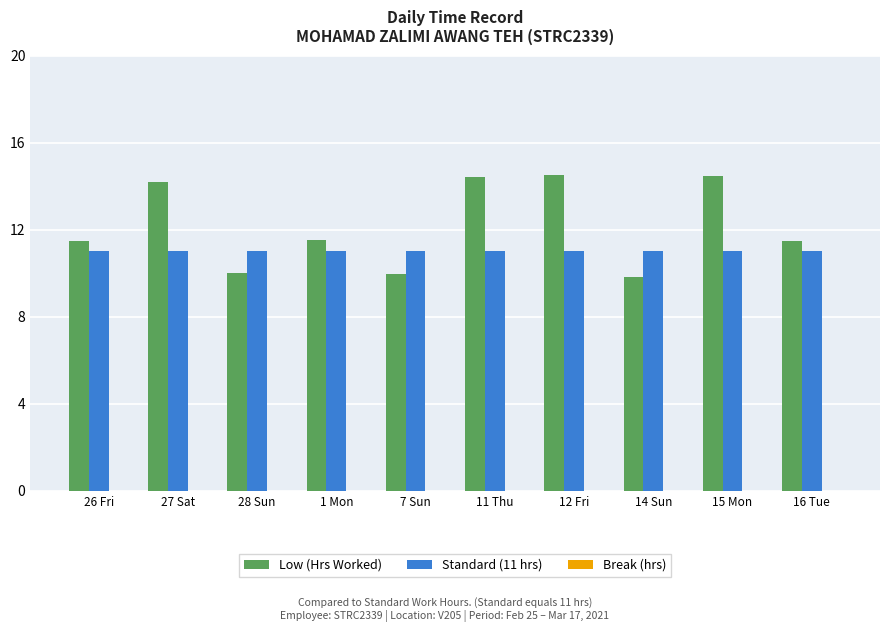

What is the value of the Standard (11 hrs) bar at the 8th from the left?

11.0